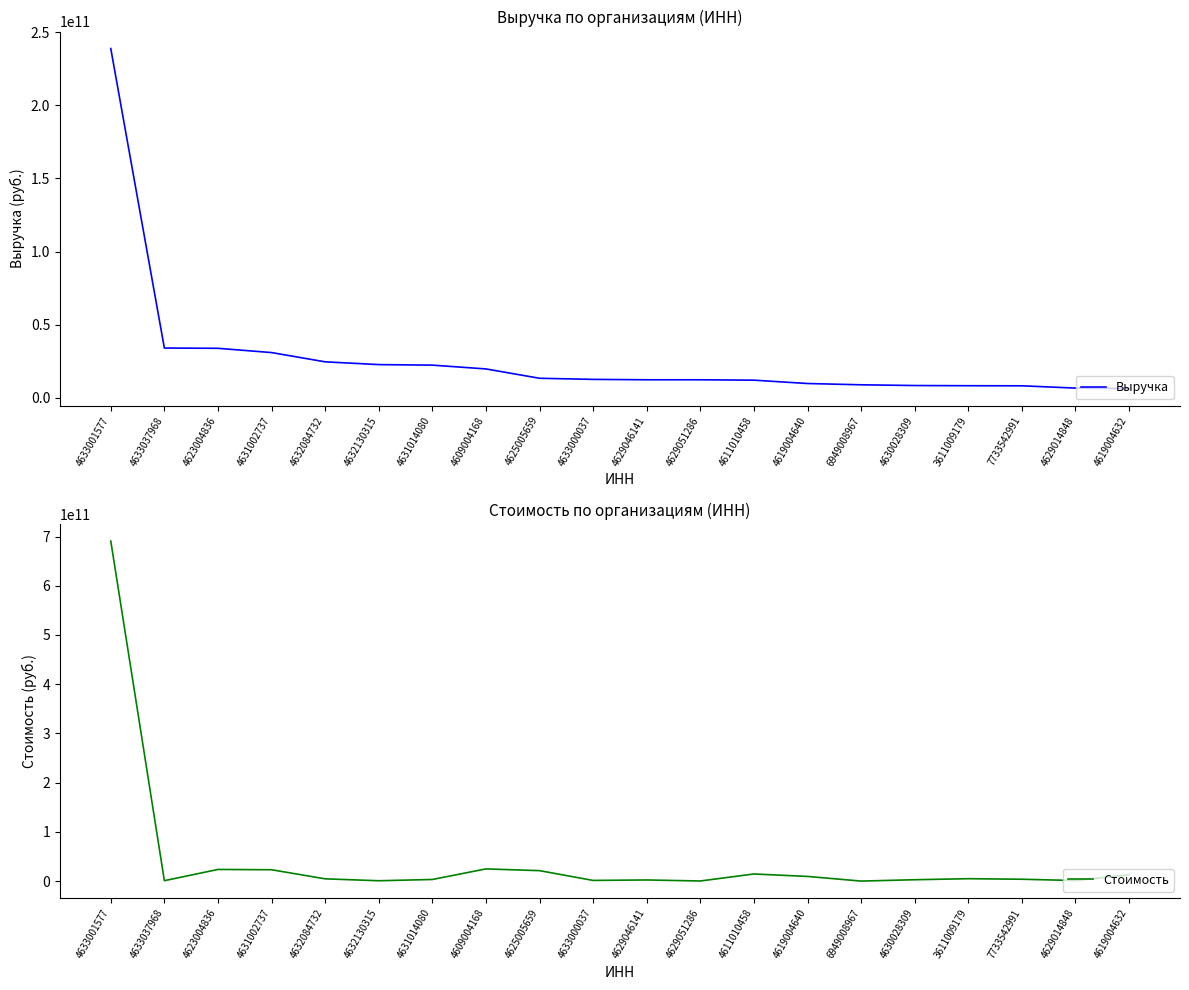

What is the difference between the maximum and second lowest values in the Выручка series?

232120438000